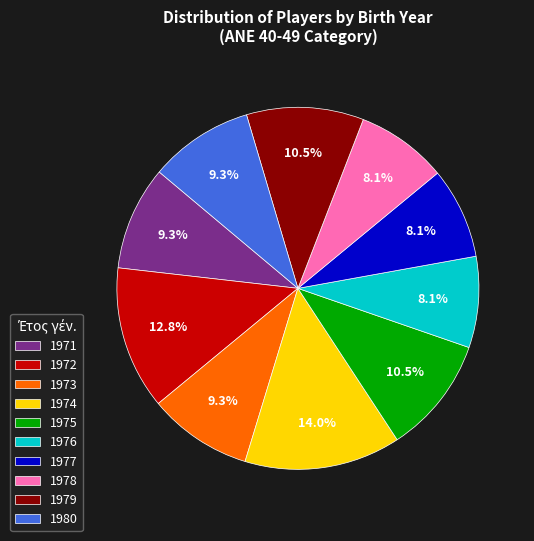

Does 1978 account for over 50% of the chart?

No